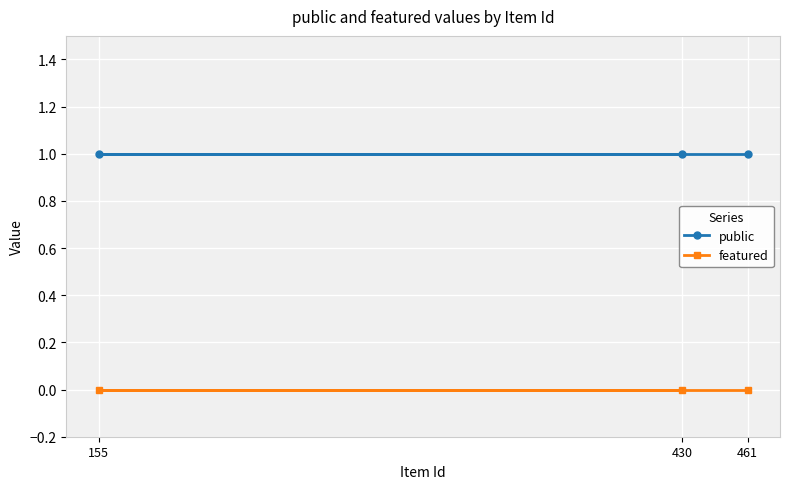

Rank the series by their maximum value, from lowest to highest.

featured, public